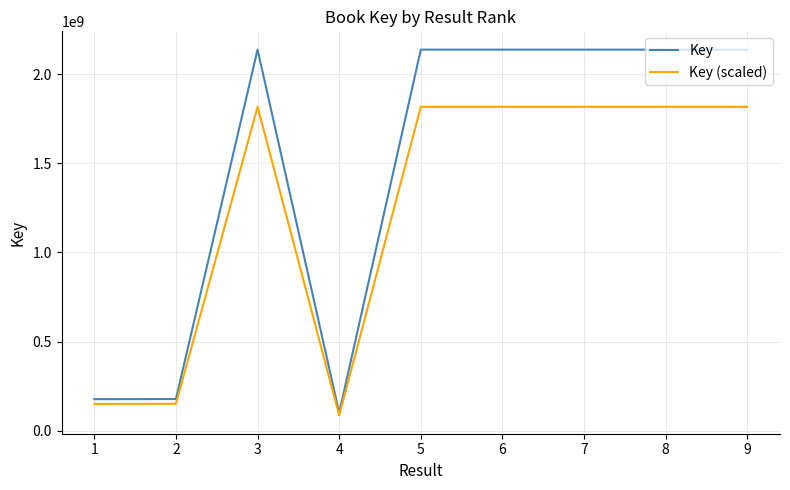

List the series in order of their peak value, lowest first.

Key (scaled), Key